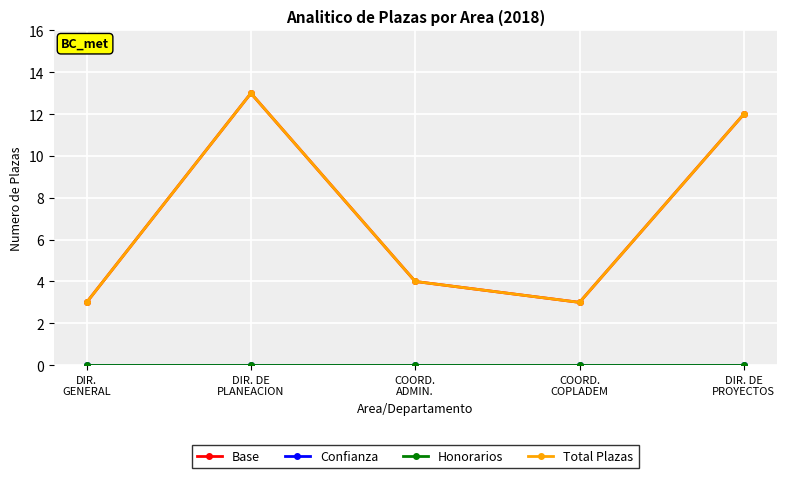

Does the chart display data point markers on the line(s)?

Yes